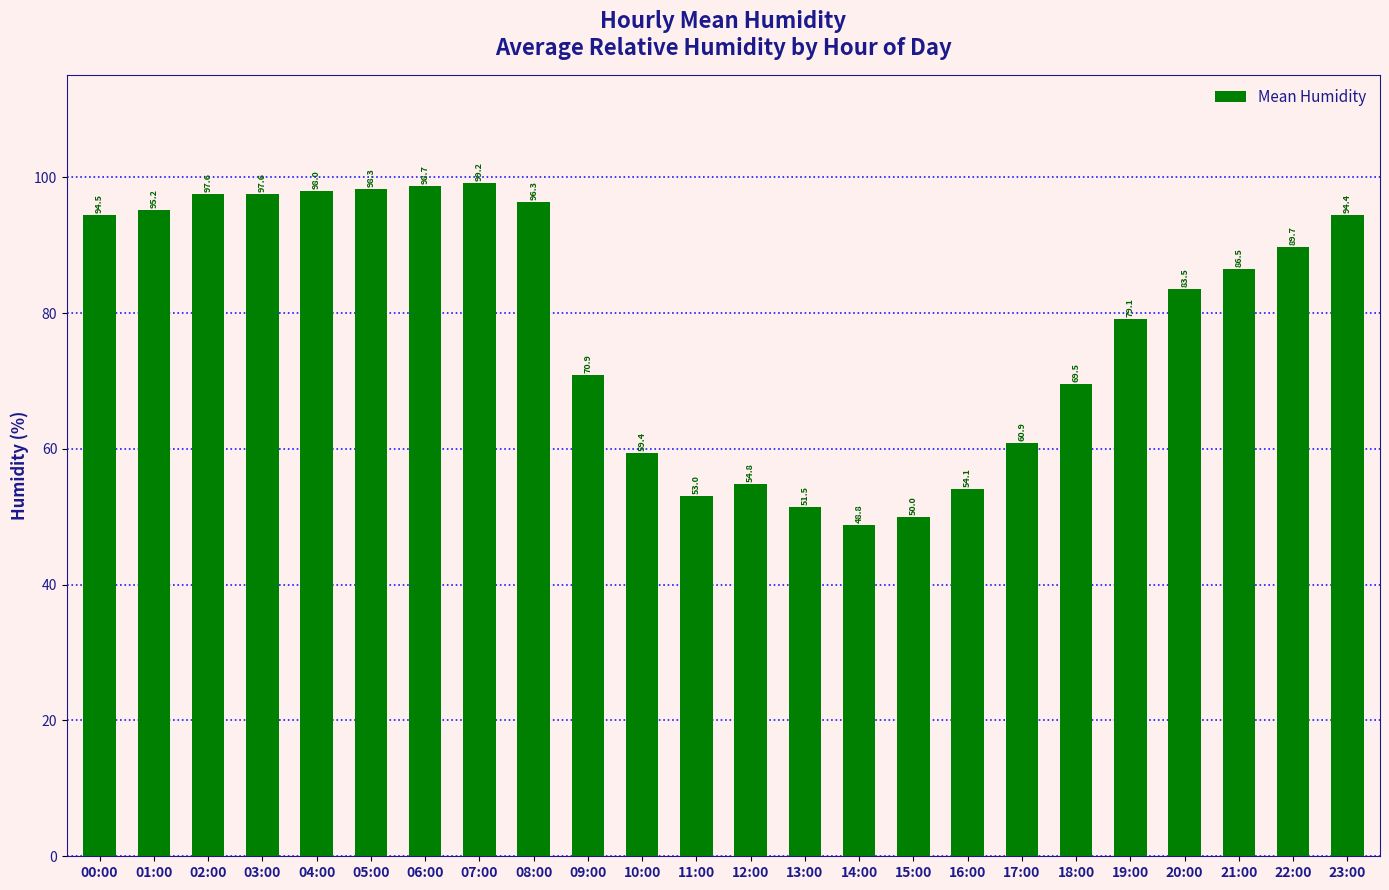

Are the bars grouped side by side (vs. stacked)?

No